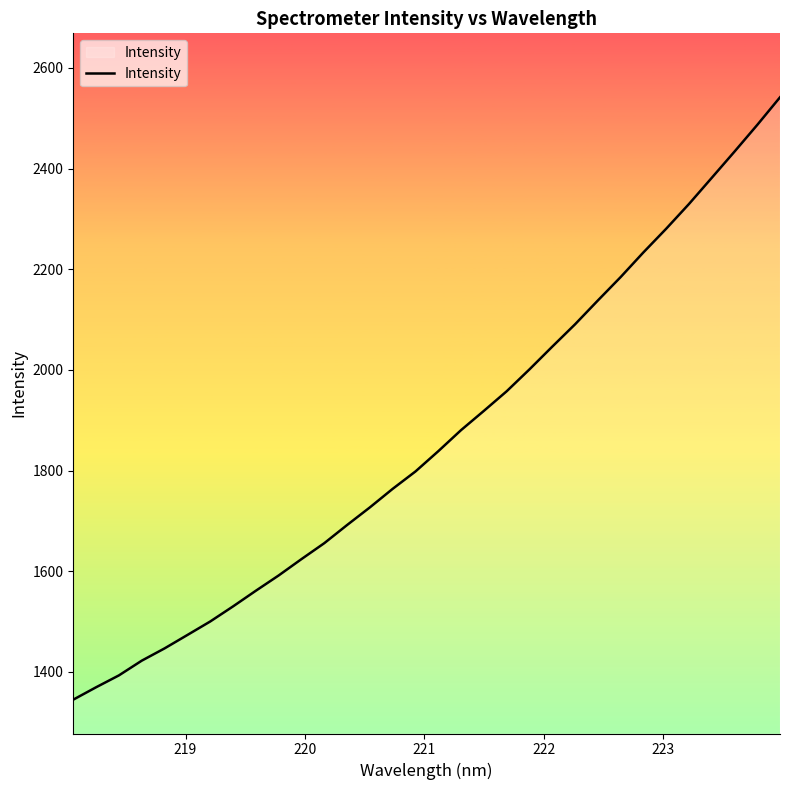

What is the difference between the maximum and minimum values?

1196.5